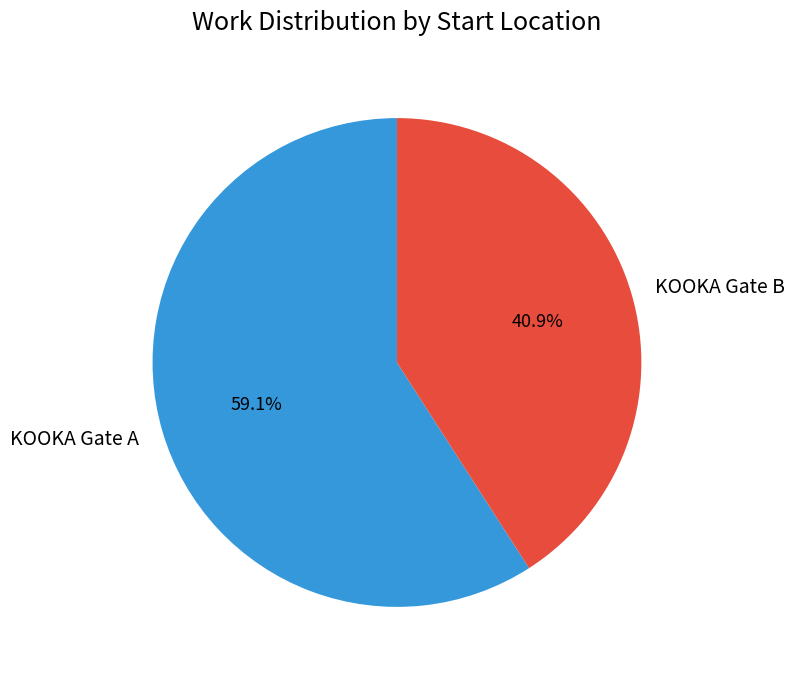

Approximately how many times larger is the value at KOOKA Gate A compared to KOOKA Gate B?

1.4